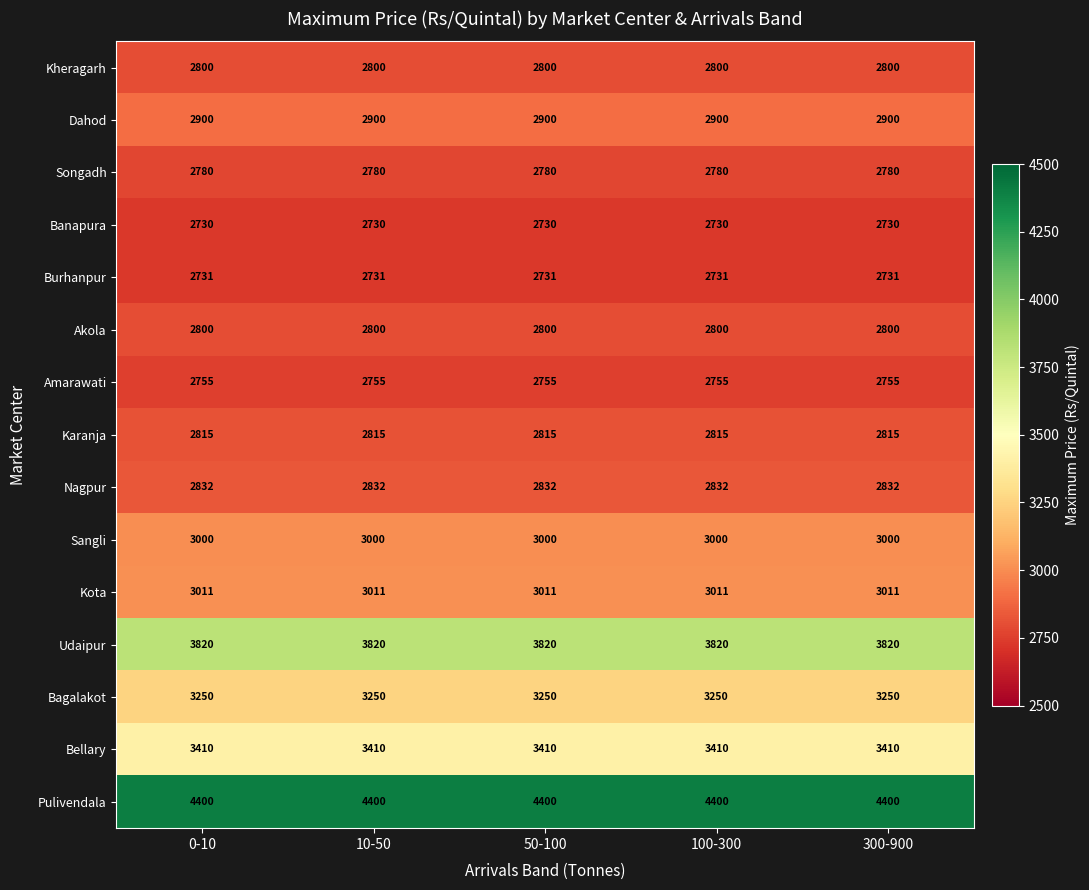

Is it true that Bagalakot equals 3250 at 300-900?

True